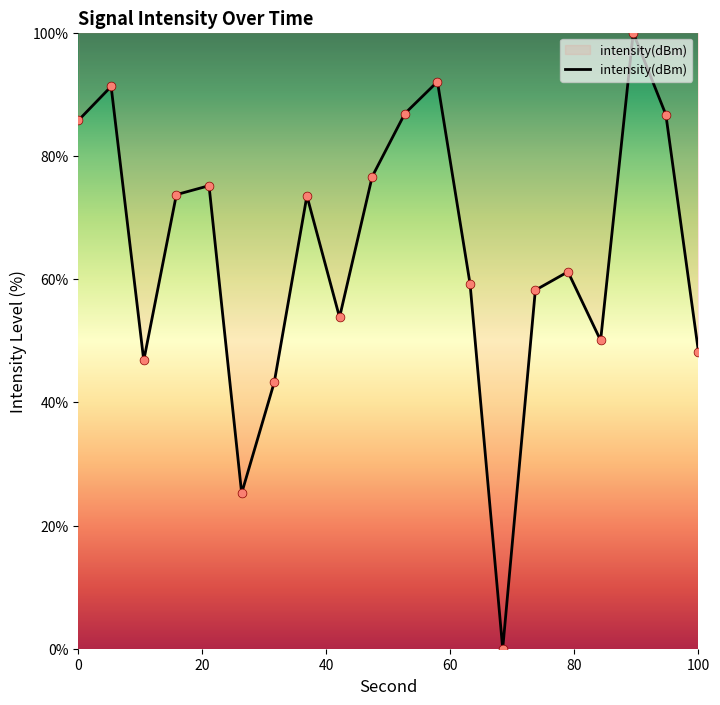

What is the greatest value displayed?

100.0